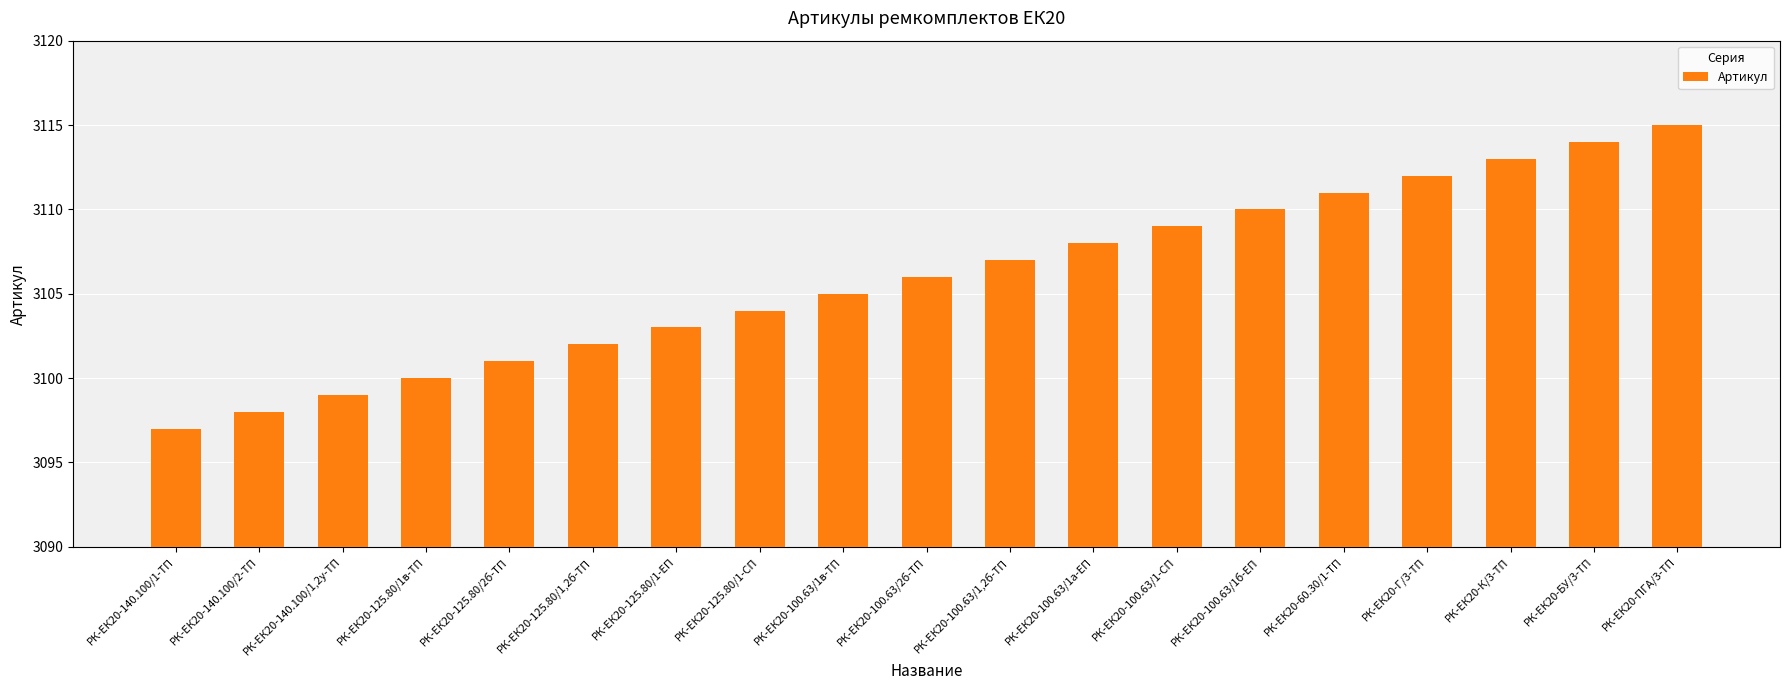

What value does the data have at РК-ЕК20-100.63/1б-ЕП, to the nearest 10?

3110